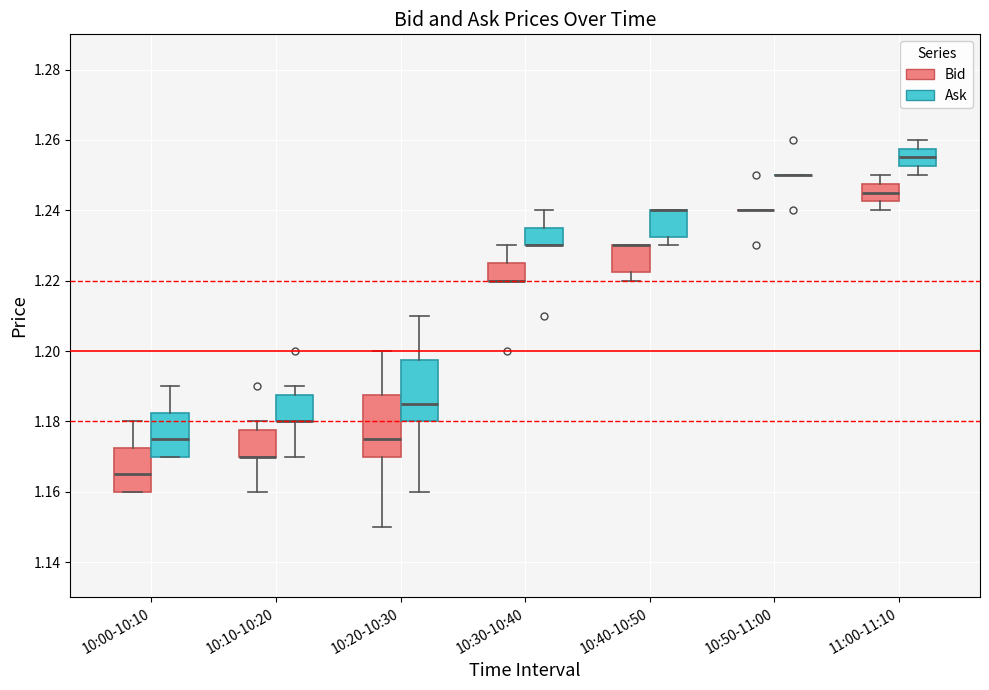

Where does the upper whisker of the box for 10:00-10:10 (Ask) end on the y-axis? The values are not printed on the chart, so give them approximately, as read against the axis.

1.190